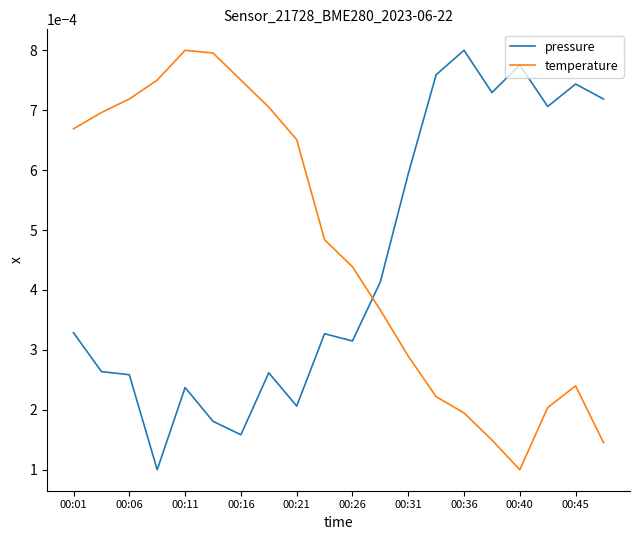

True or false: pressure and temperature cross at least once.

True